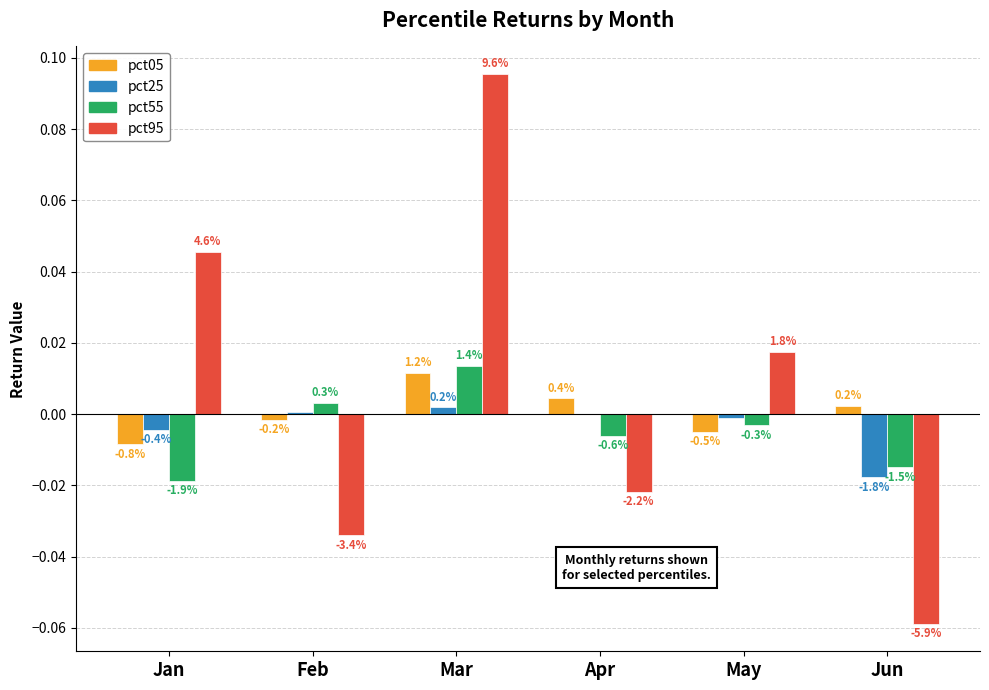

Are the bars horizontal?

No